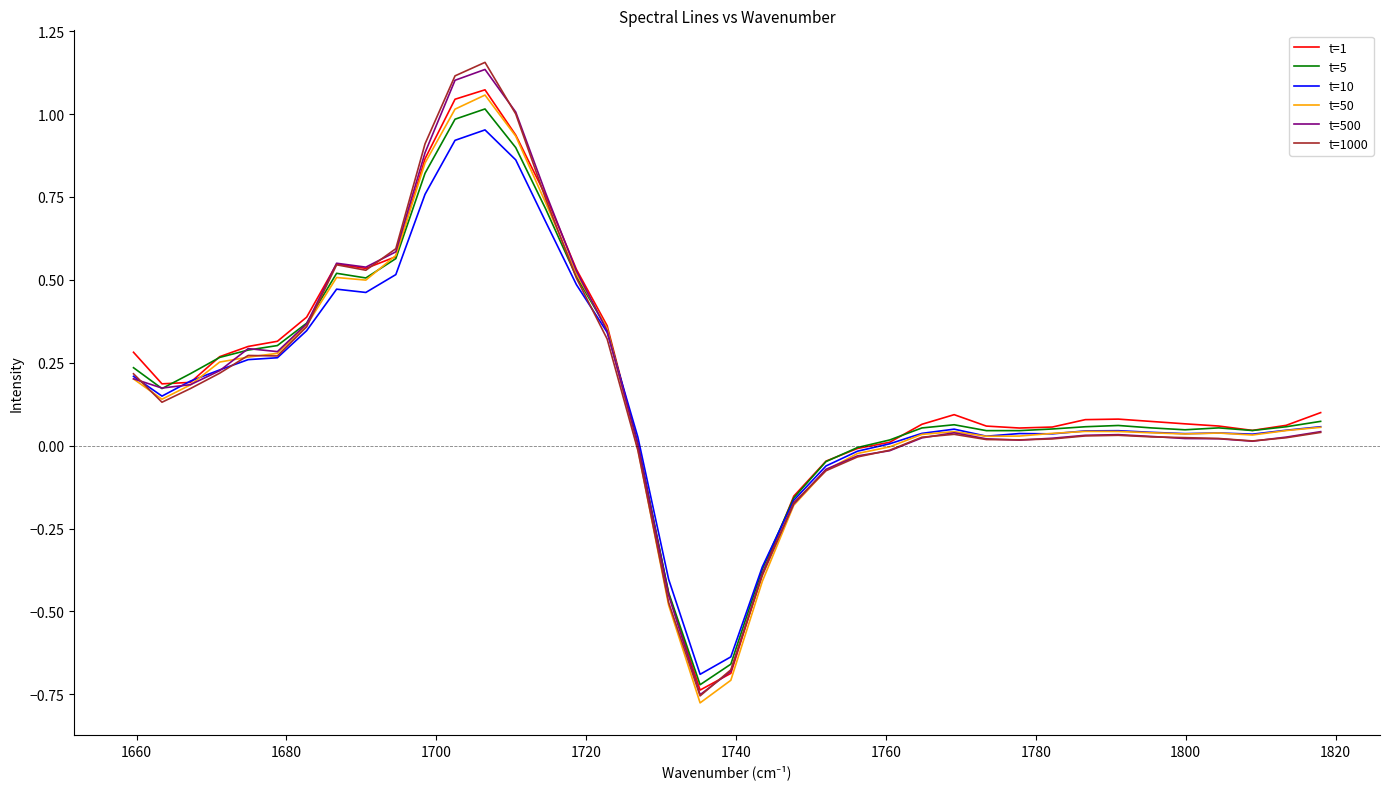

What is the difference between the second highest and minimum values in the t=10 series?

1.6